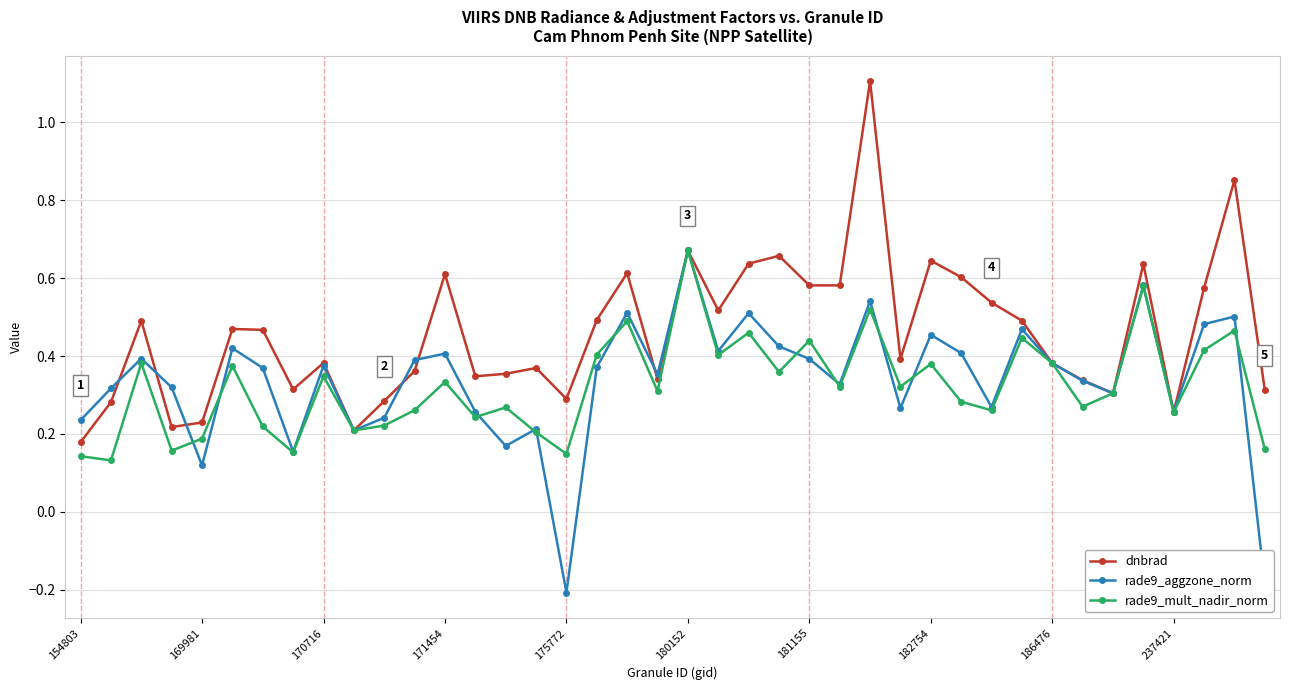

Is this an area chart (filled region under the line)?

No